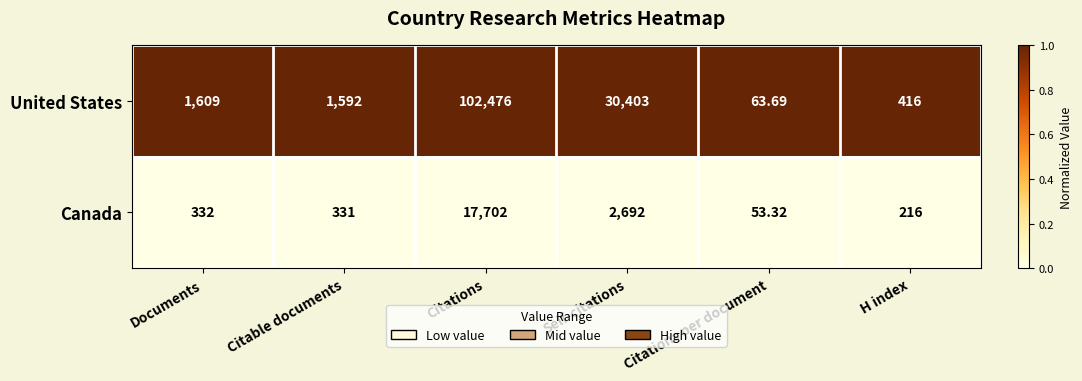

Rank the series at H index from highest to lowest value.

United States, Canada